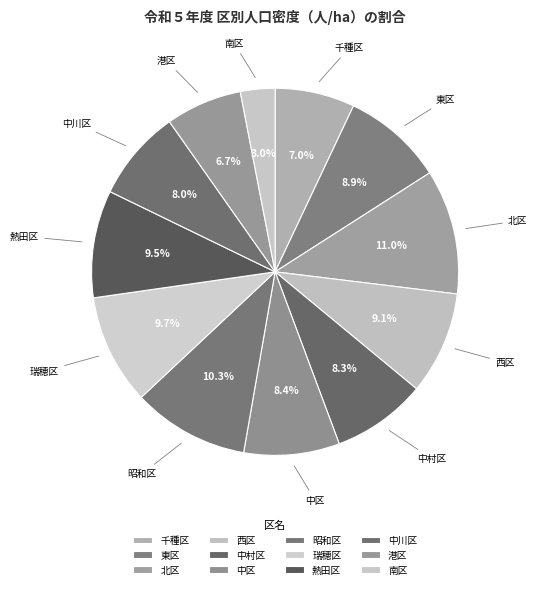

How many slices are in this pie chart?

12